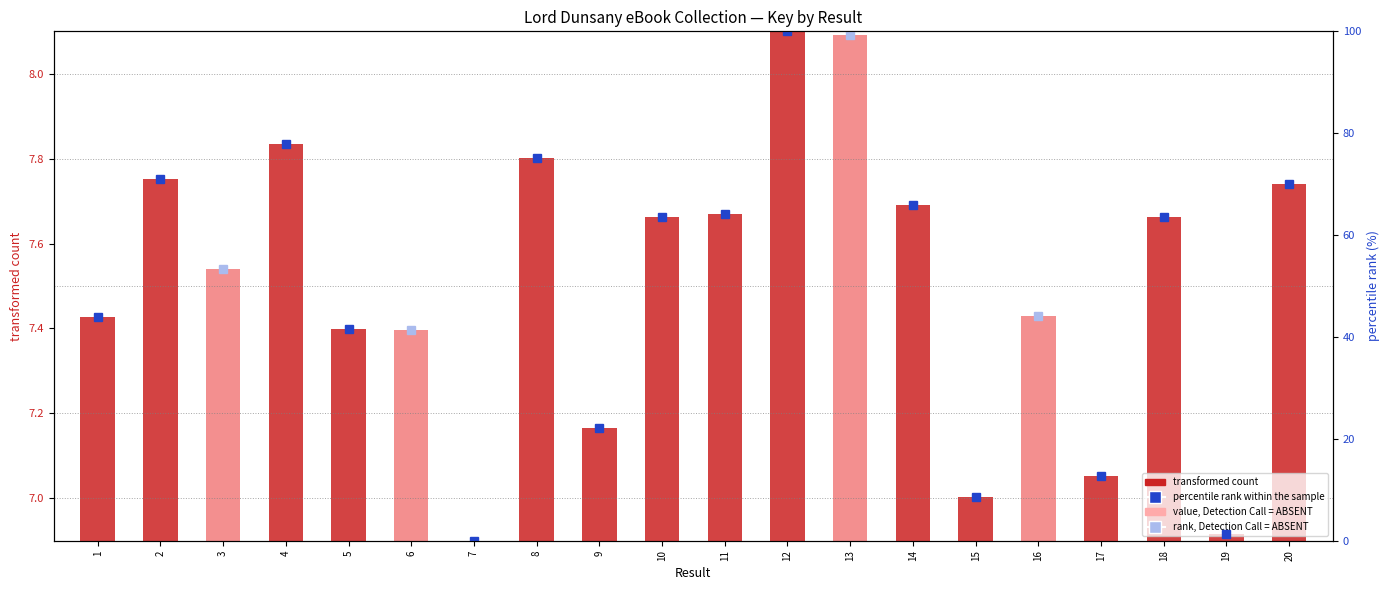

Is it true that the value at 7 is 0.8?

False